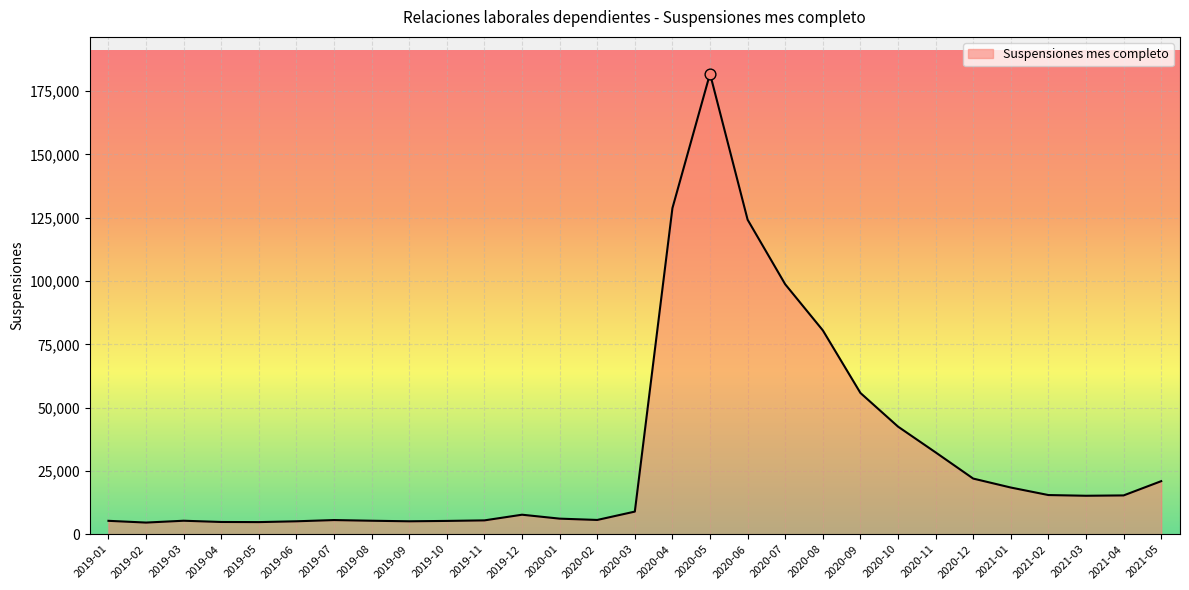

What is the change in value from 2019-02 to 2020-02?

+1032